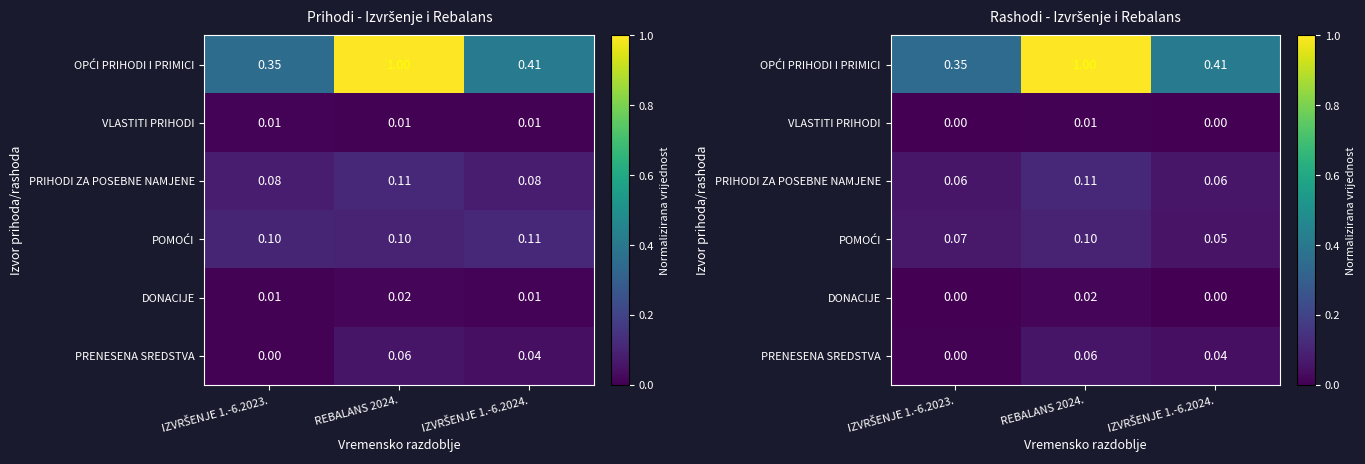

Between REBALANS 2024. and IZVRŠENJE 1.-6.2024., which is larger?

REBALANS 2024.